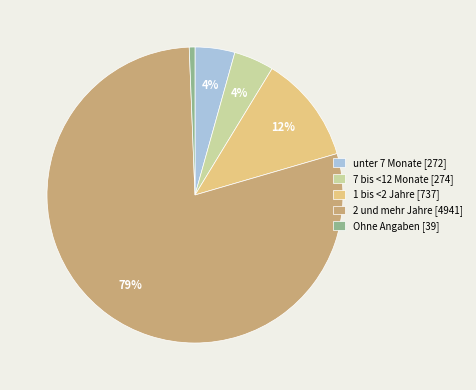

Combined, do 2 und mehr Jahre [4941] and Ohne Angaben [39] account for over 50%?

Yes